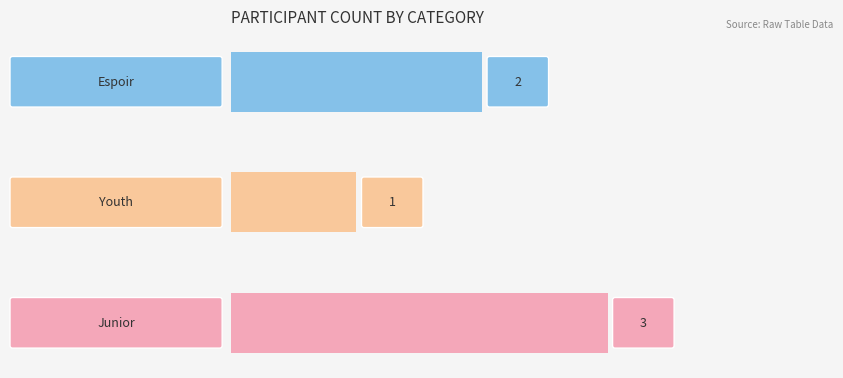

How many values are between 1 and 3?

3